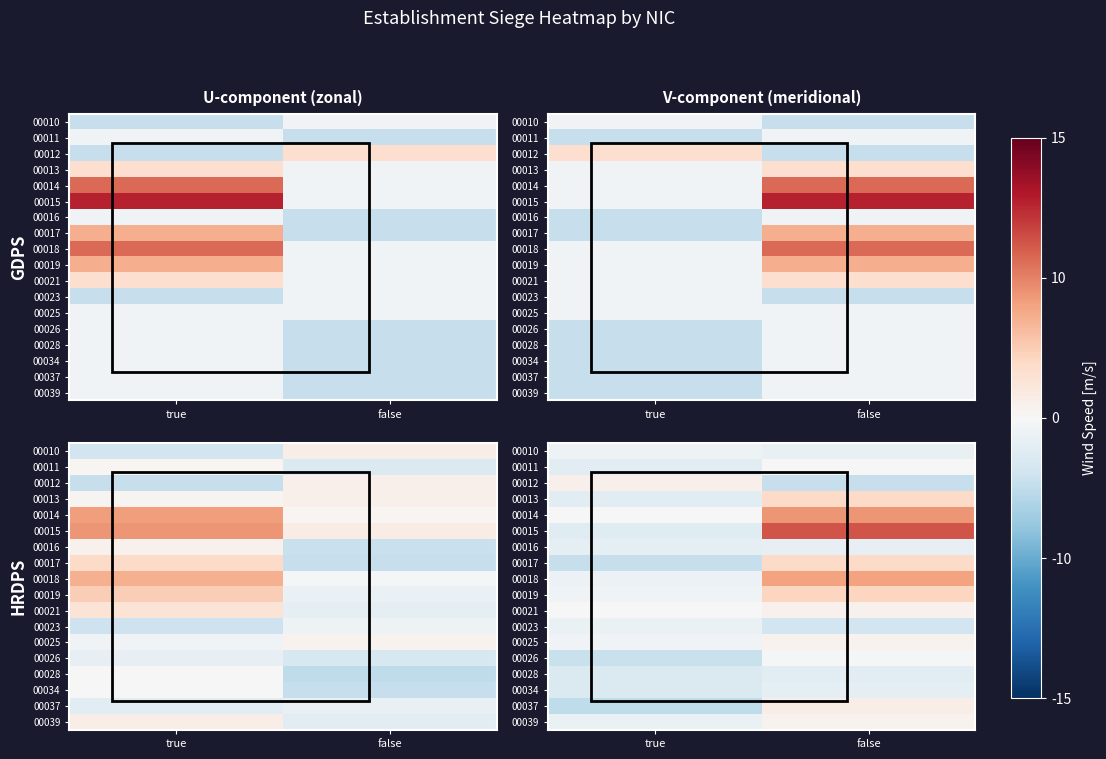

How many series are shown in this chart?

18